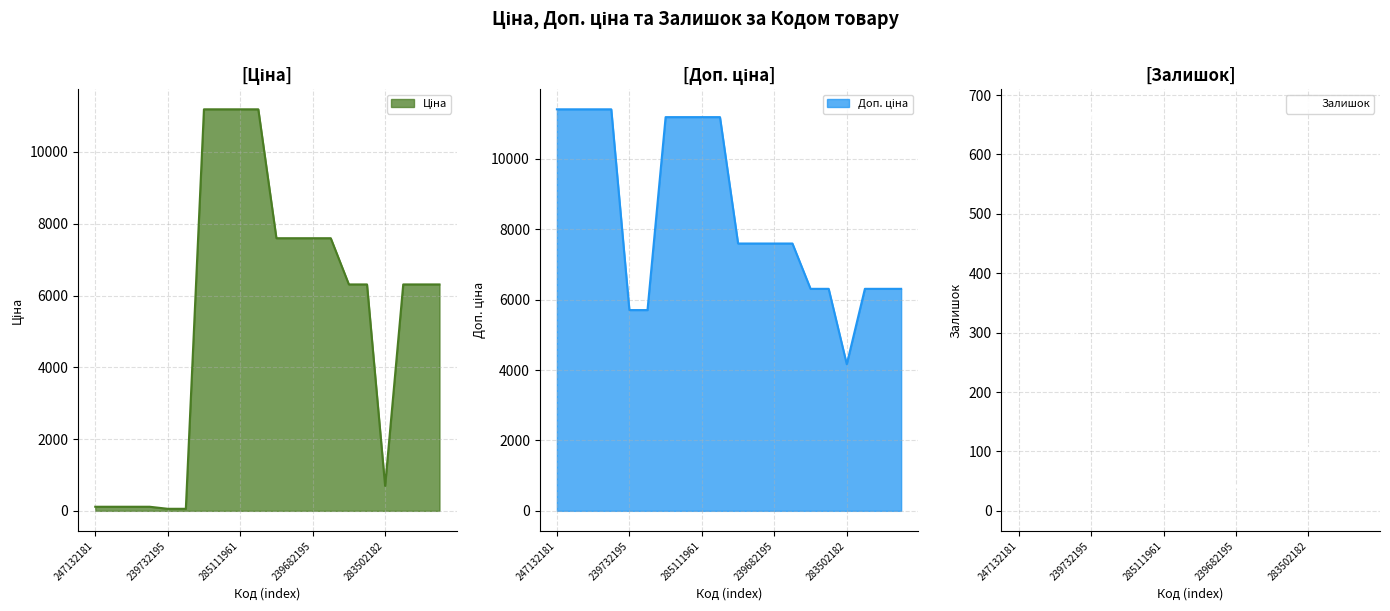

Reading left to right, what are all the values shown in this chart?

Ціна: 247132181=114.1	247132180=114.1	239772195=114.1	239772179=114.1	239732195=57.0	239732179=57.0	285112220=11188.2	285112217=11188.2	285111961=11188.2	285111912=11188.2	247052181=7596.5	247052180=7596.5	239682195=7596.5	239682193=7596.5	239682179=6308.8	11352184=6308.8	283502182=694.3	11352151=6308.8	11352036=6308.8	11352034=6308.8
Доп. ціна: 247132181=11410.0	247132180=11410.0	239772195=11410.0	239772179=11410.0	239732195=5705.0	239732179=5705.0	285112220=11188.2	285112217=11188.2	285111961=11188.2	285111912=11188.2	247052181=7596.5	247052180=7596.5	239682195=7596.5	239682193=7596.5	239682179=6308.8	11352184=6308.8	283502182=4165.6	11352151=6308.8	11352036=6308.8	11352034=6308.8
Залишок: 247132181=260.0	247132180=288.0	239772195=218.0	239772179=290.0	239732195=670.0	239732179=676.0	285112220=17.0	285112217=17.0	285111961=17.0	285111912=15.0	247052181=20.0	247052180=21.0	239682195=42.0	239682193=0.0	239682179=15.0	11352184=0.0	283502182=106.0	11352151=36.0	11352036=17.0	11352034=28.0